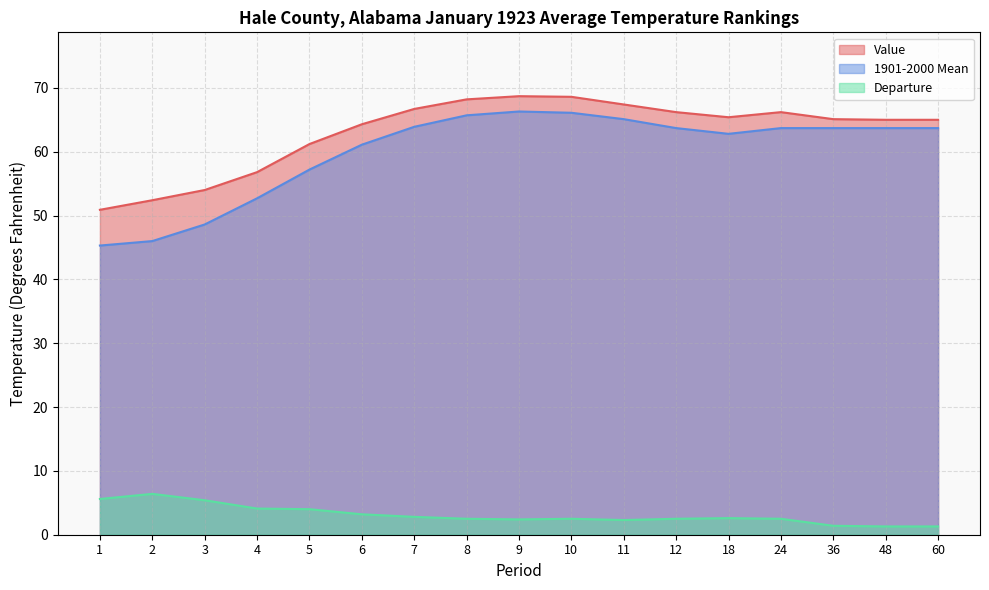

Is the value of 1901-2000 Mean at 1 greater than the value of Value at 18?

No